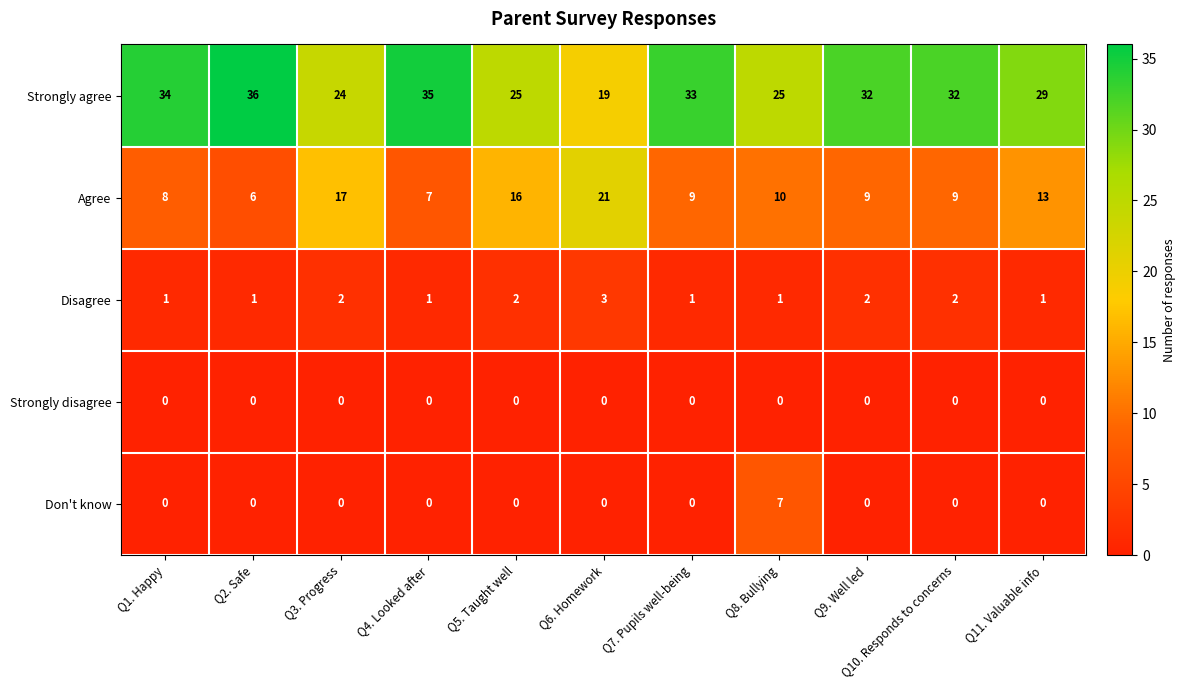

What is the maximum value for Strongly agree?

36